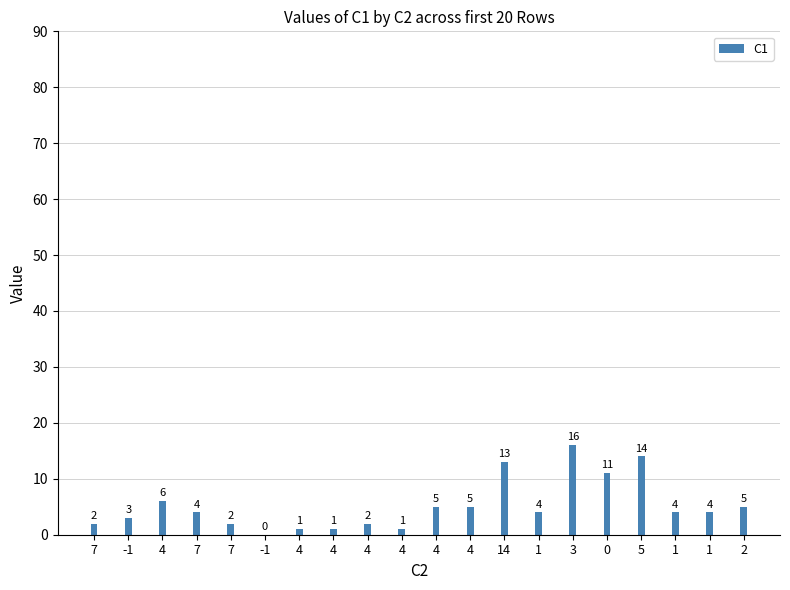

Which category has the highest value across all series?

3